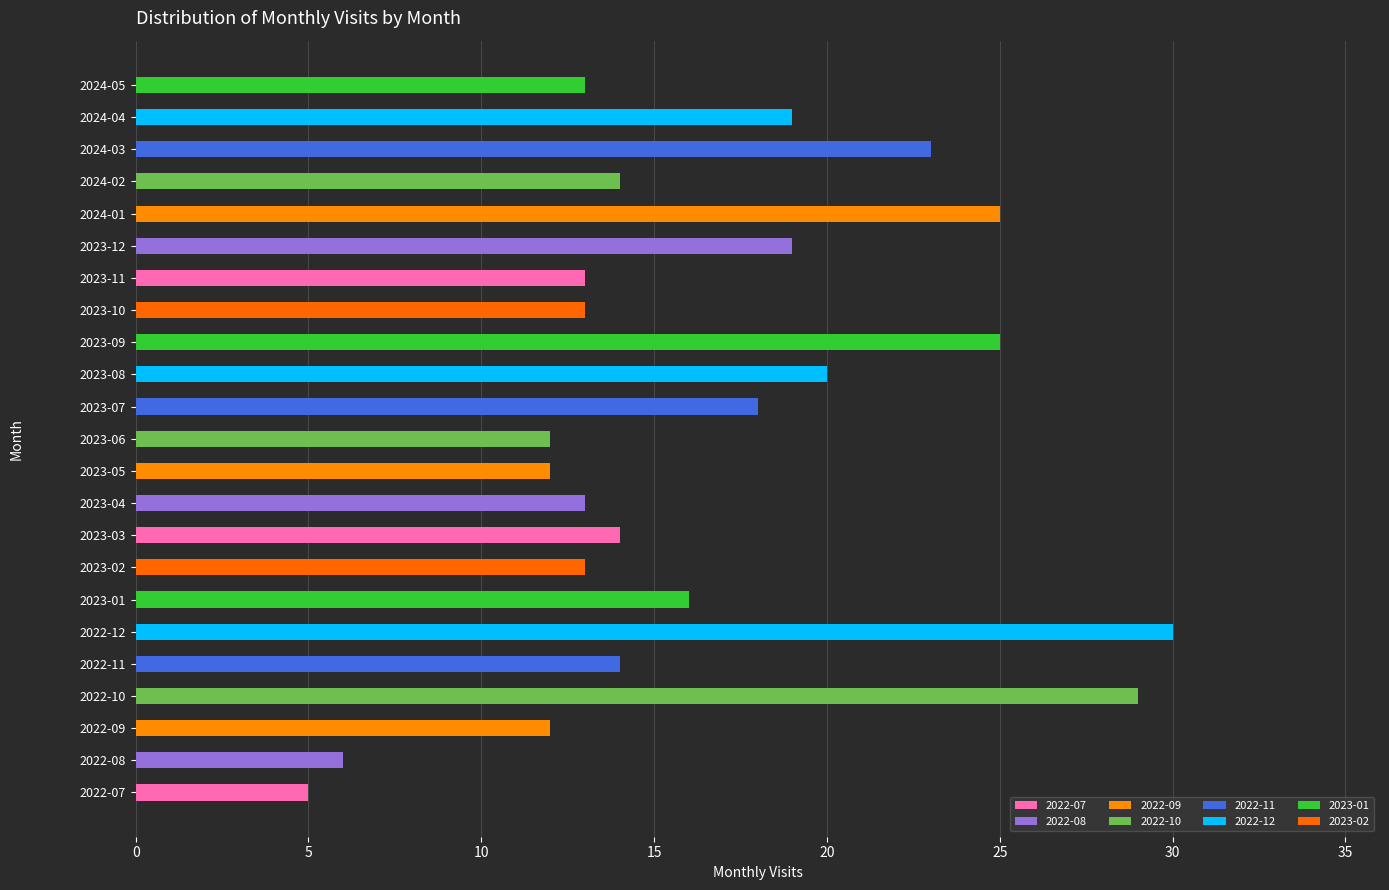

How many series are shown in this chart?

1